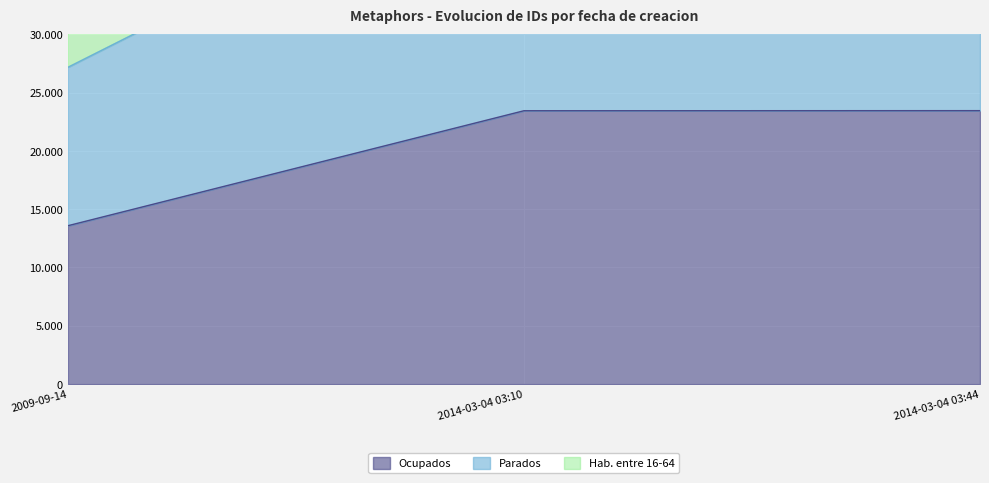

What is the approximate value of Hab. entre 16-64 at 2014-03-04 03:10?

70314